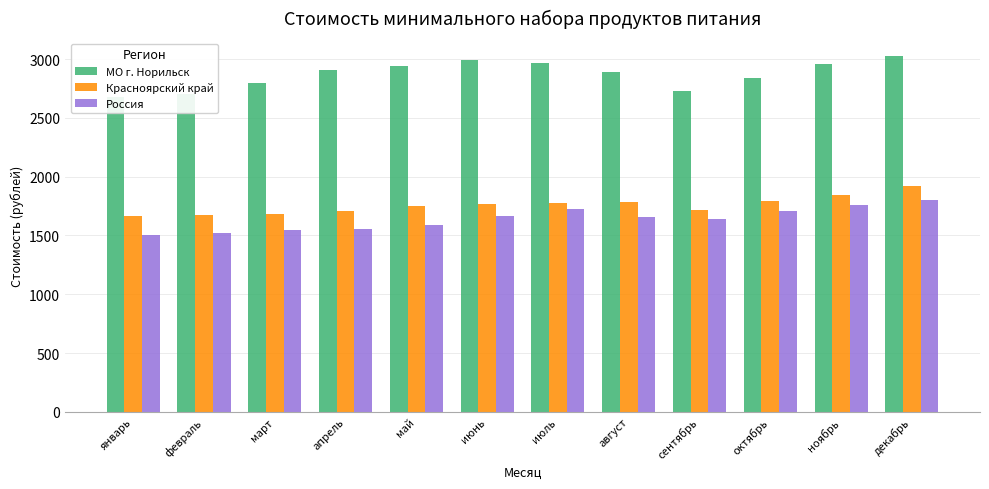

How many distinct data groups are displayed?

3